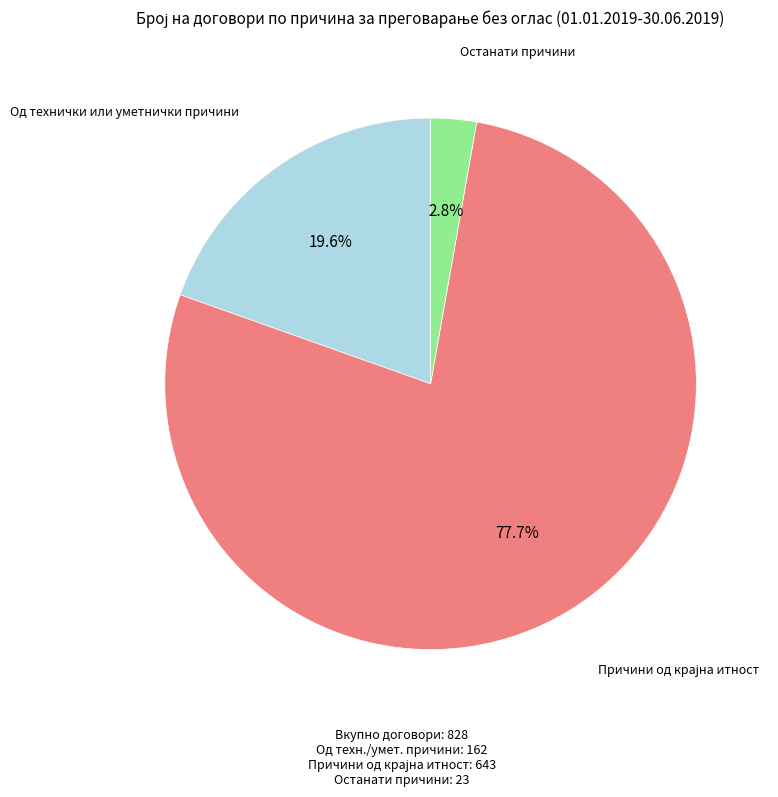

Is there a majority slice in this chart?

Yes